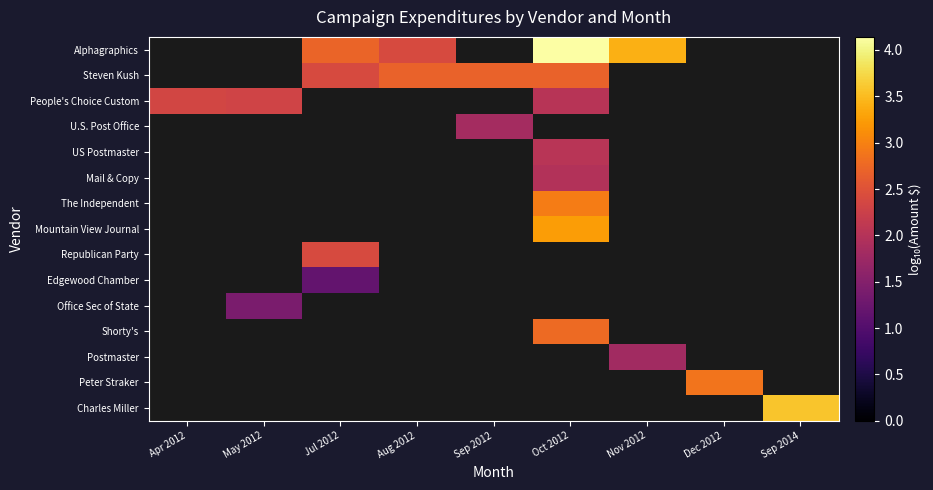

What is the greatest value displayed?

4.1